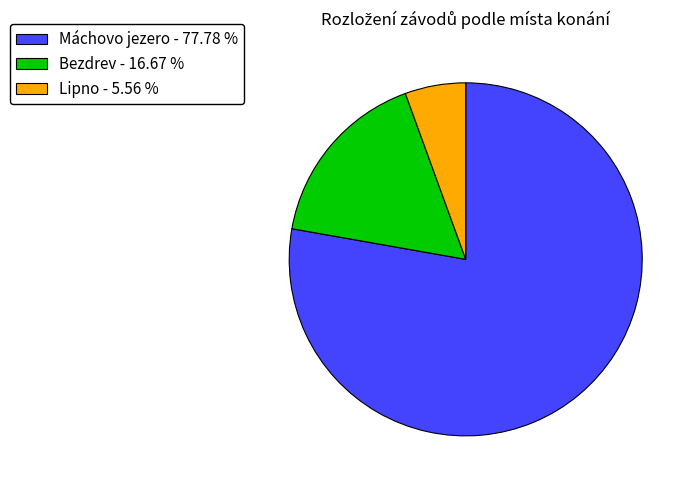

Combined, do Máchovo jezero - 77.78 % and Lipno - 5.56 % account for over 50%?

Yes